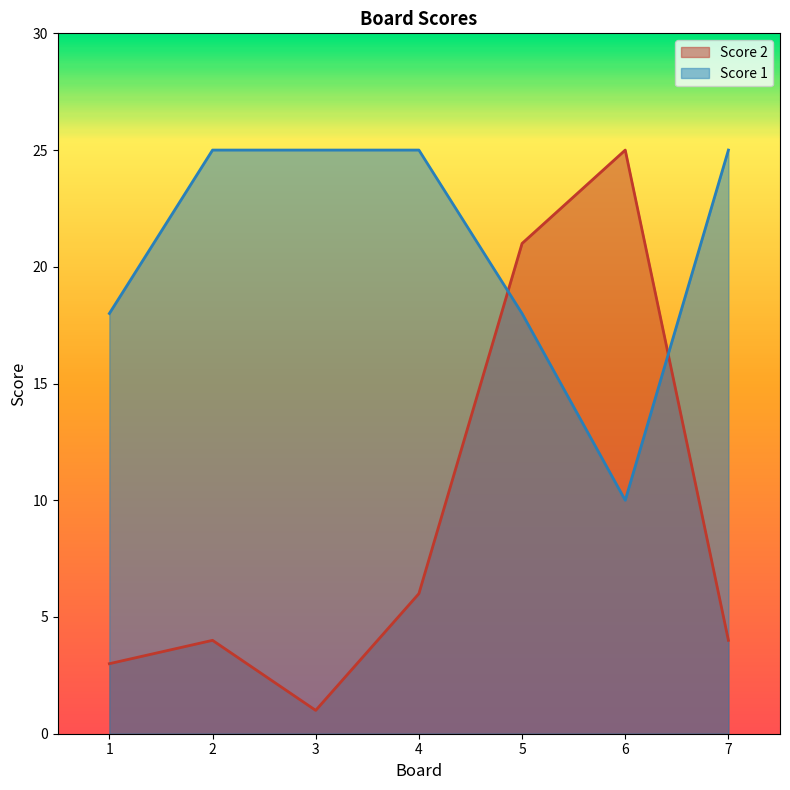

Where do Score 1 and Score 2 first cross each other?

4 and 5